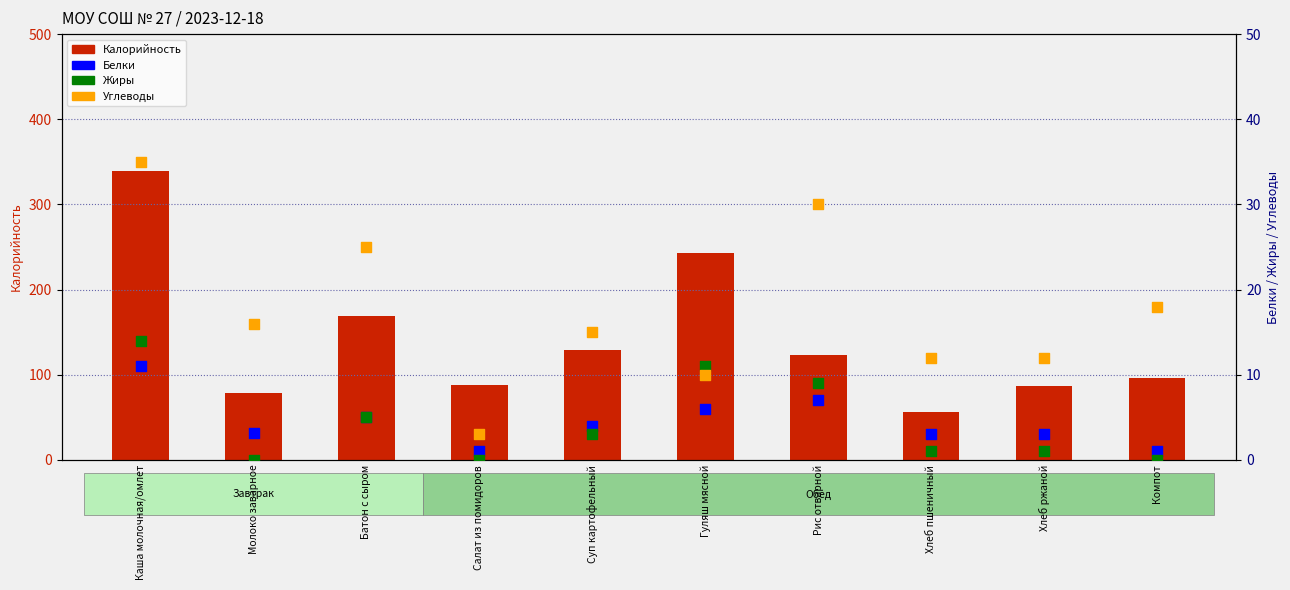

At which category is the sum across all series the highest?

Каша молочная/омлет